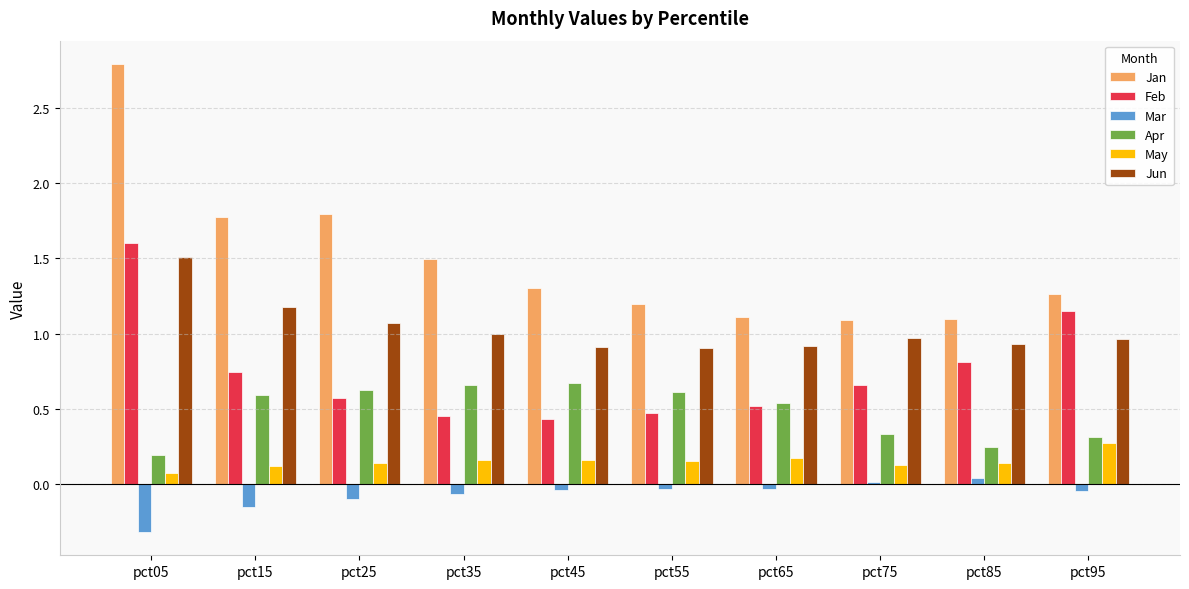

Which series has the largest total across all categories?

Jan